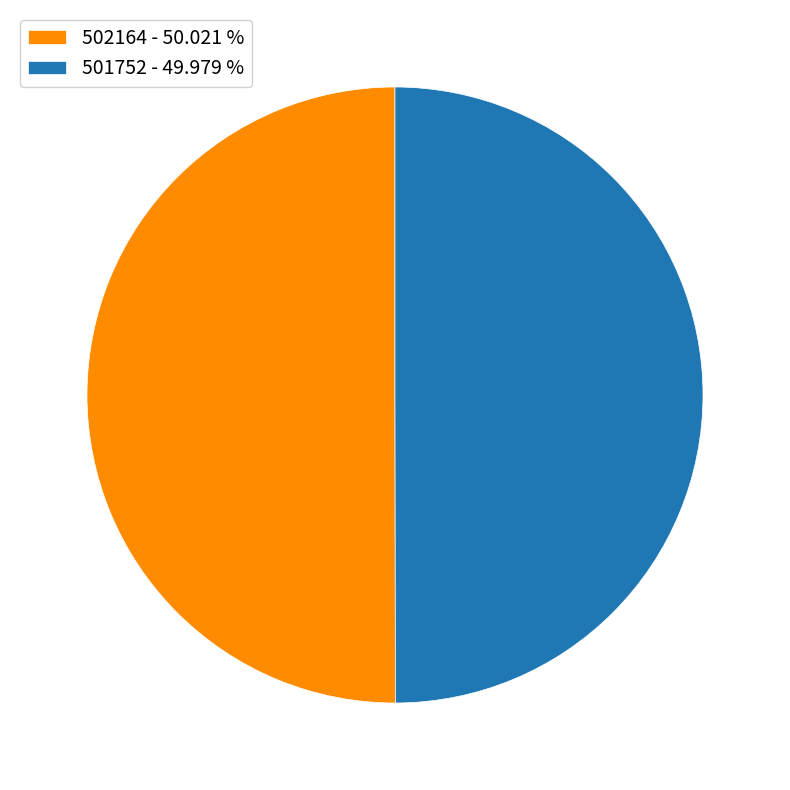

Is the sum of 501752 - 49.979 % and 502164 - 50.021 % greater than half?

Yes